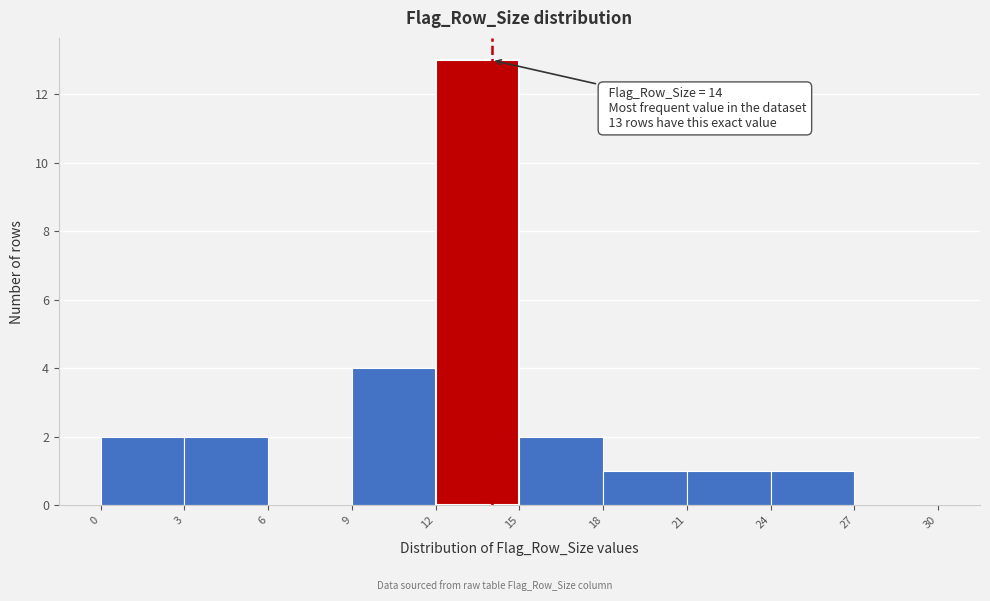

Over which range of the x-axis is the bar tallest?

12 to 15